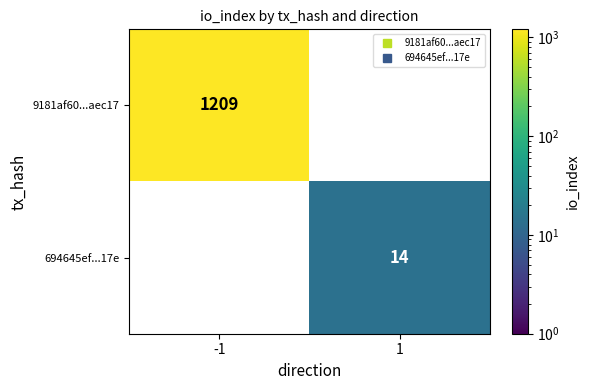

Reading right to left, transcribe all the data shown in this chart.

9181af60...aec17: 0	1209
694645ef...17e: 14	0